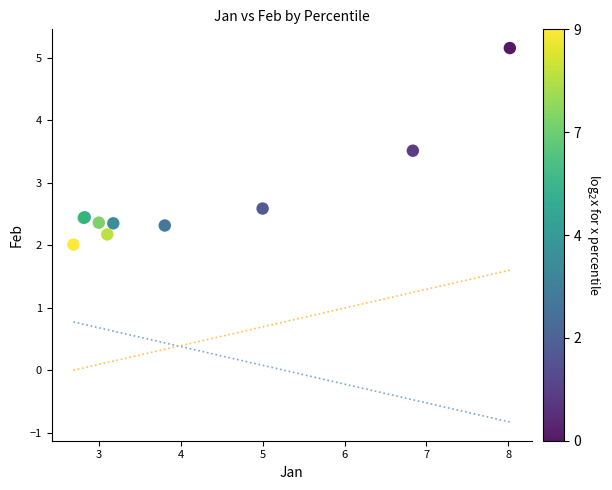

What Y value in the scatter plot is closest to 3?

2.6